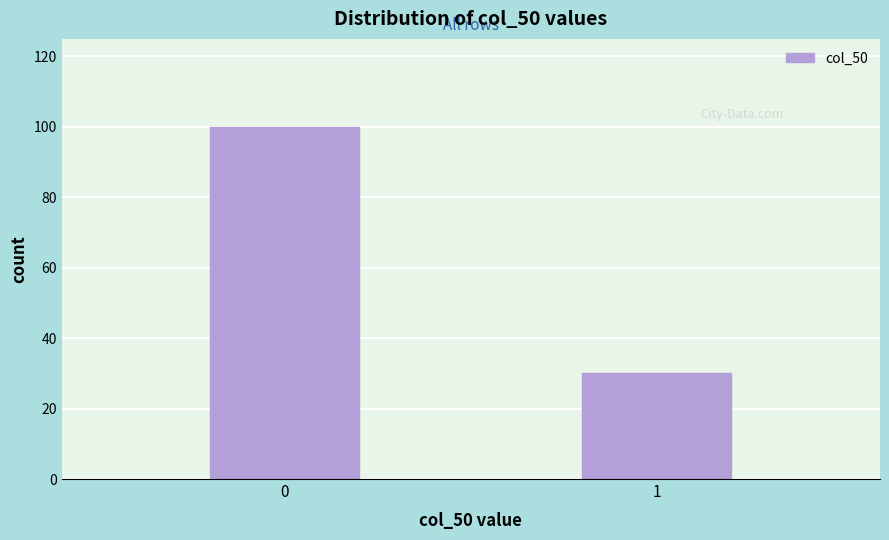

Reading left to right, what are all the values shown in this chart?

0=100	1=30